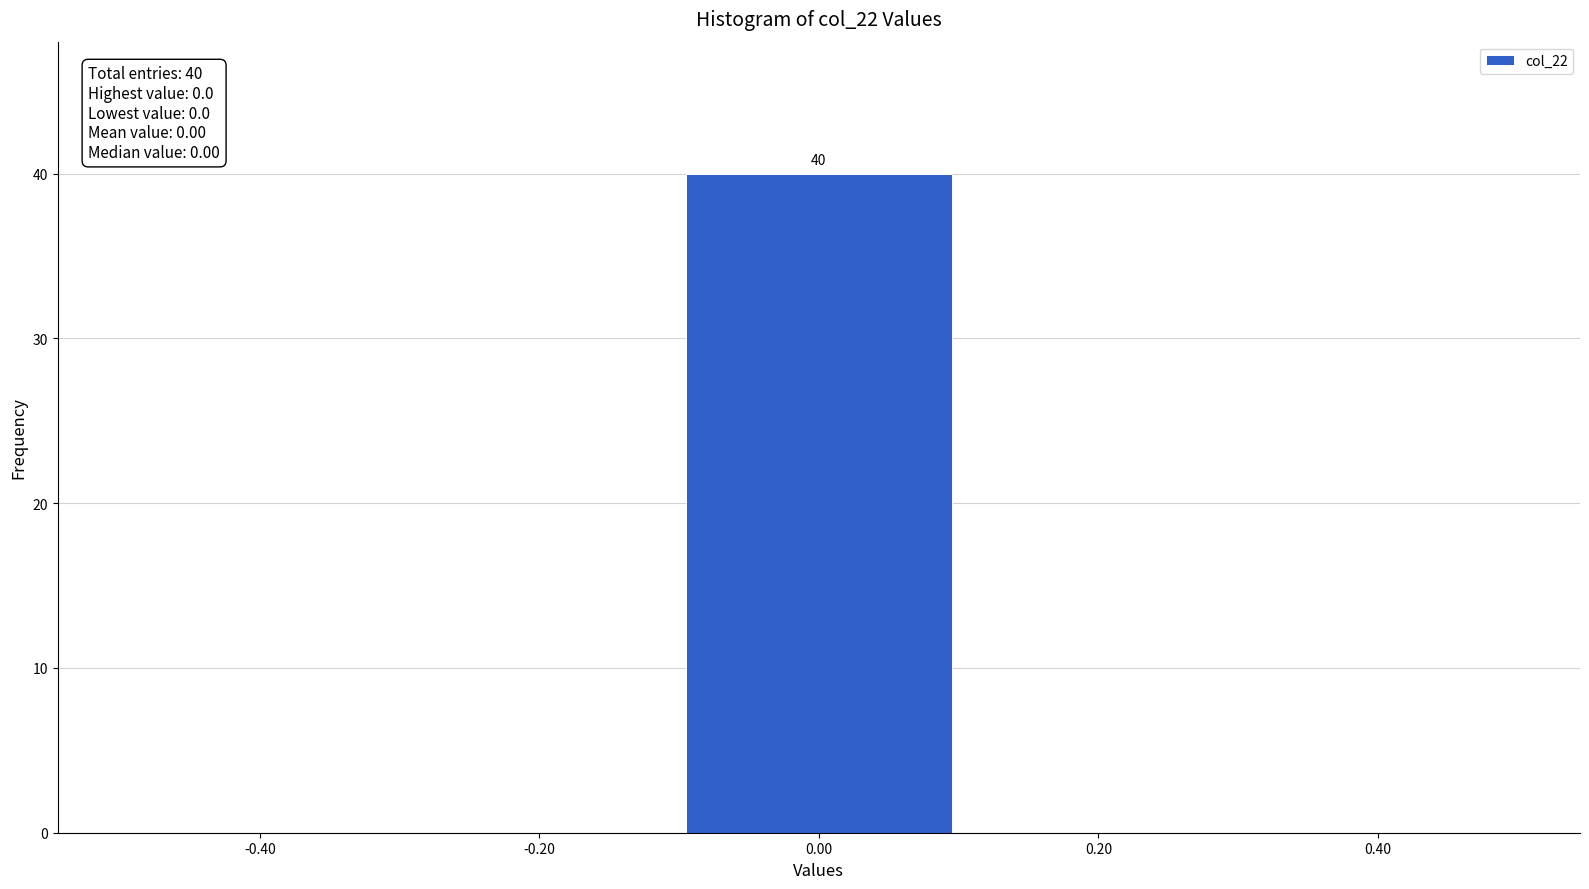

Over which range of the x-axis is the bar tallest?

-0.1 to 0.1